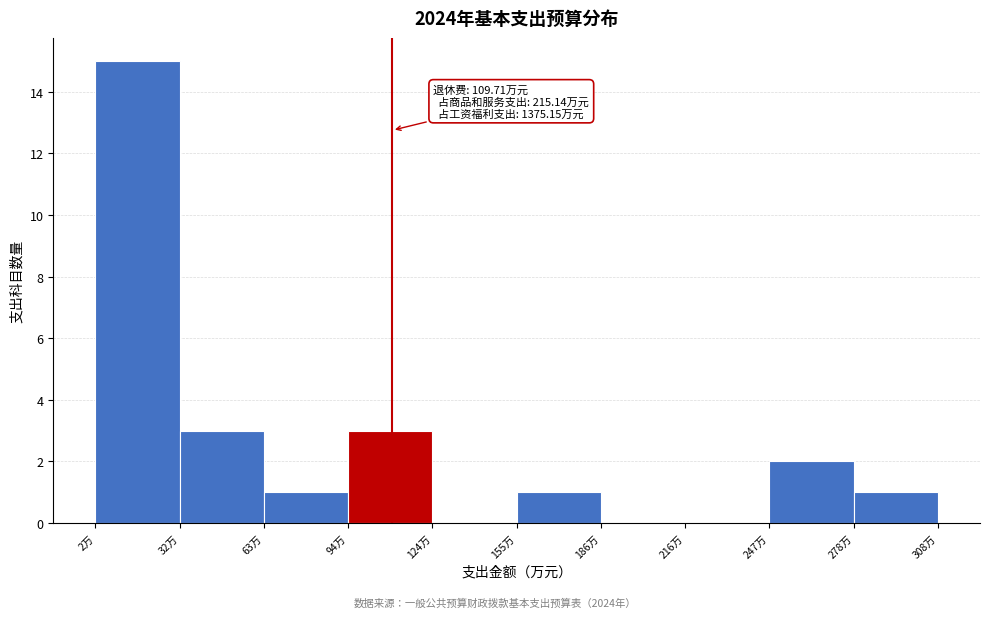

Which range on the x-axis has the tallest bar?

0 to 30